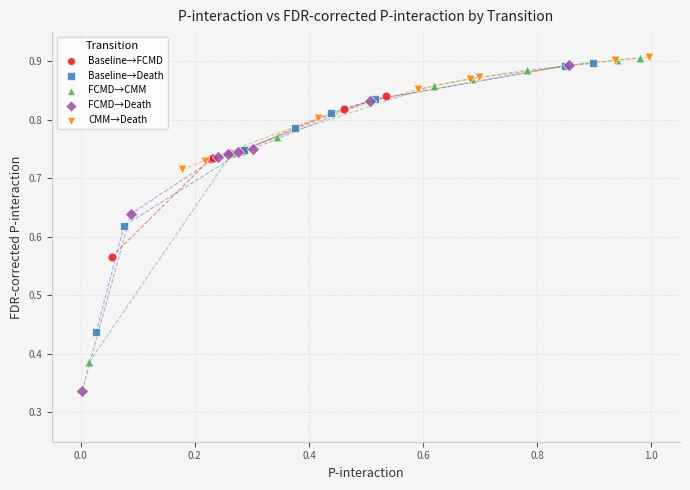

What are all the series names shown in the legend?

Baseline→FCMD, Baseline→Death, FCMD→CMM, FCMD→Death, CMM→Death